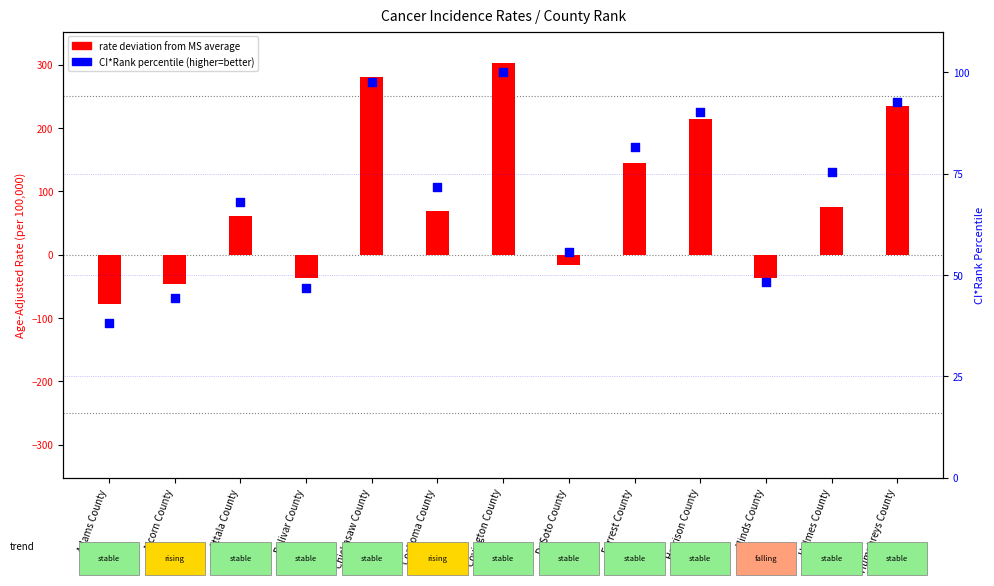

What is the total value across all series at Coahoma County?

140.2